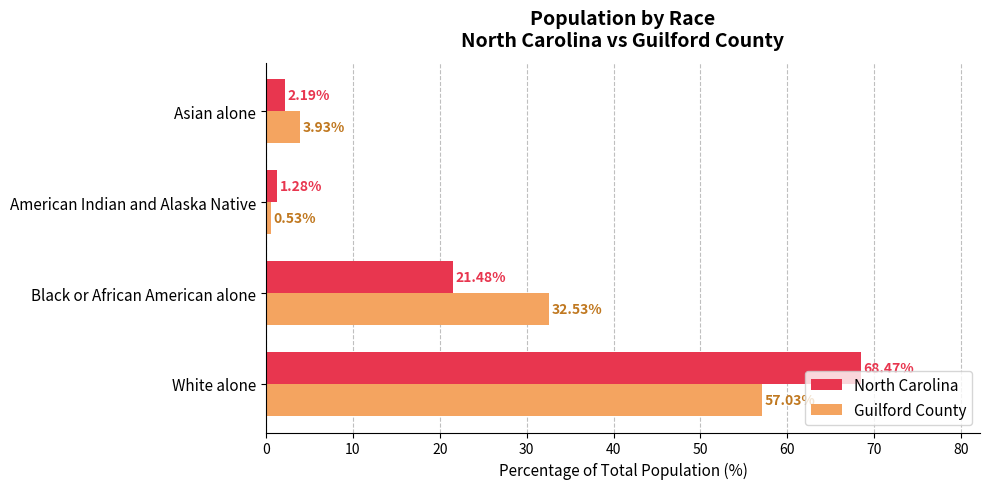

What is the difference between the highest and lowest values at Asian alone?

1.7